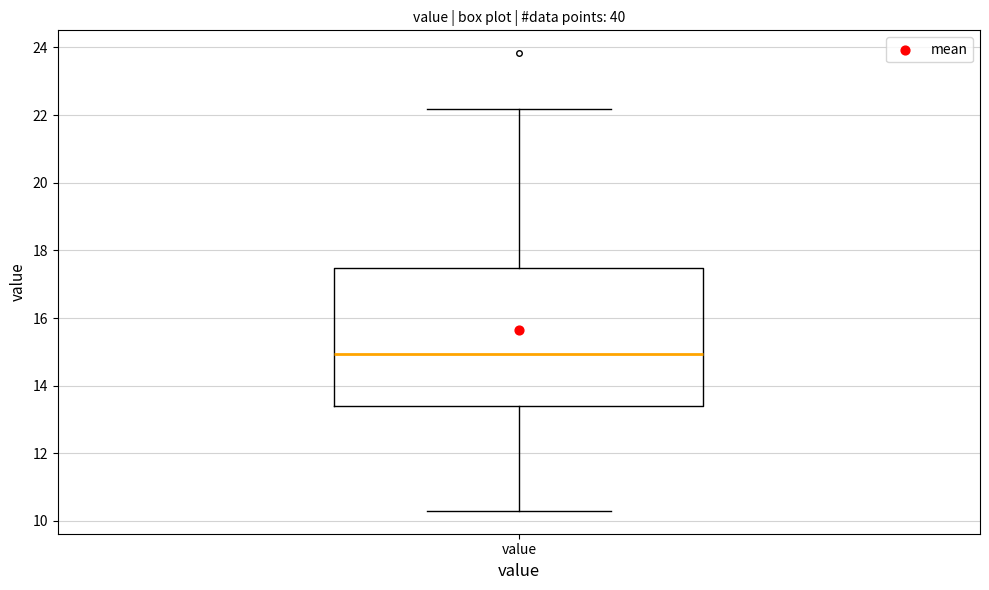

Read this box plot against the y-axis: the position of the median line, the range covered by the box, and the ends of both whiskers. The values are not printed on the chart, so give them approximately, as read against the axis.

median 15.0, box 13.4 to 17.4, whiskers 10.4 to 22.2